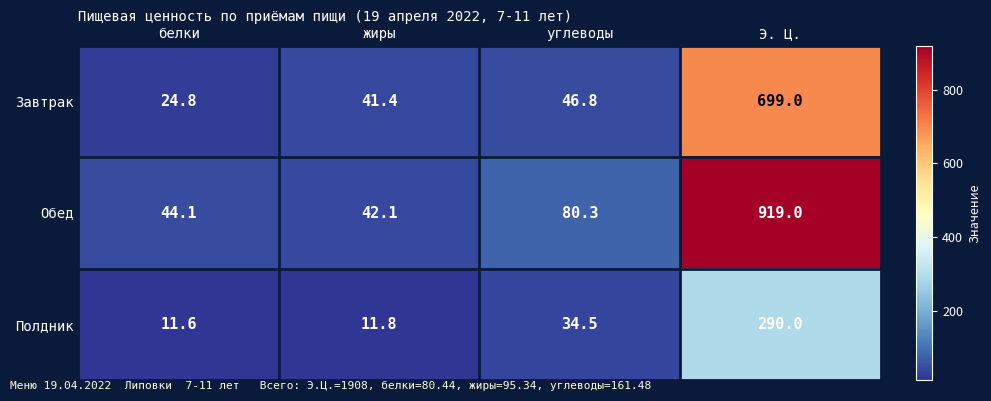

What is the total value across all series at жиры?

95.3